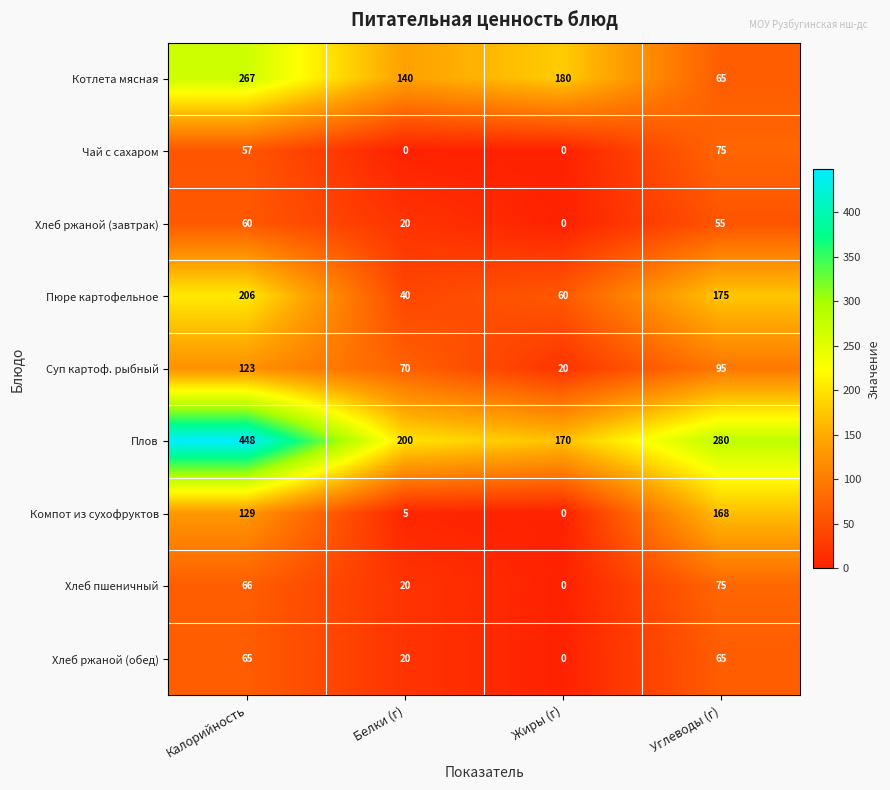

What is the total value across all series at Калорийность?

1421